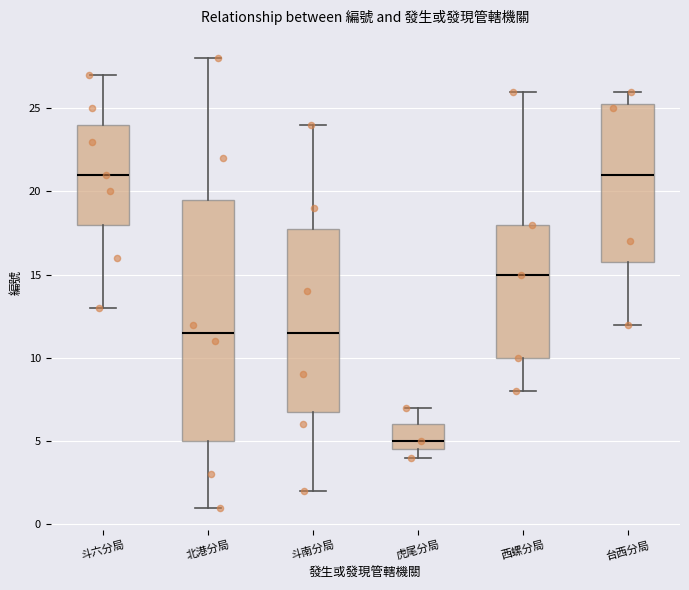

Which box's median line is the lowest?

虎尾分局